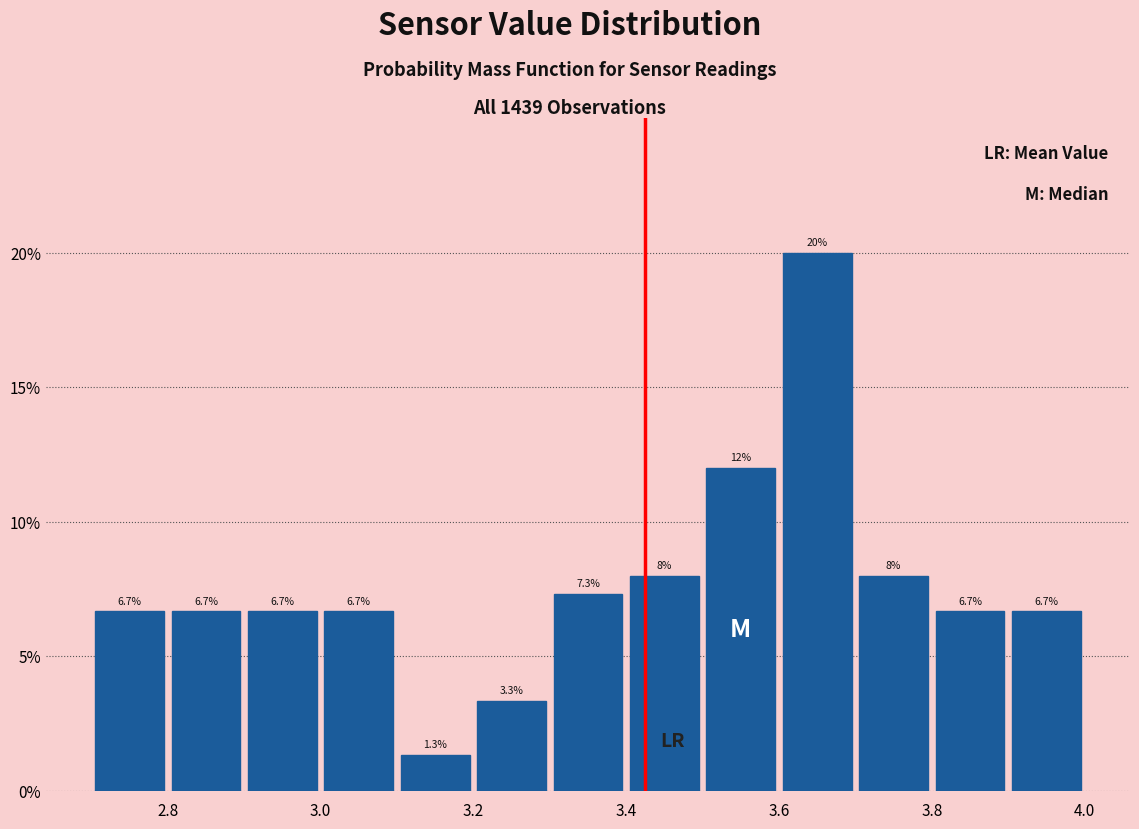

Over which range of the x-axis is the bar tallest?

3.6 to 3.7